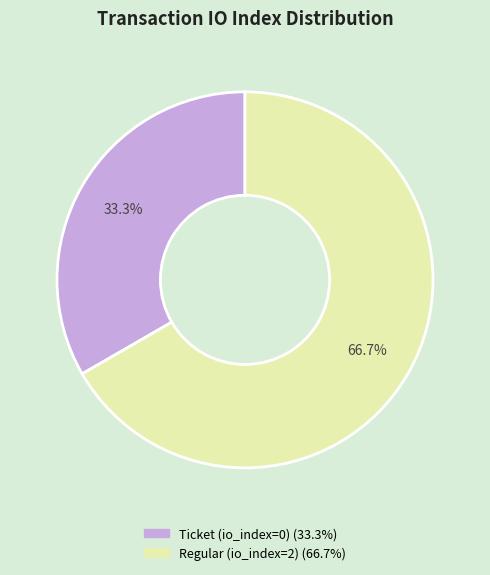

Combined, do Ticket (io_index=0) and Regular (io_index=2) account for over 50%?

Yes